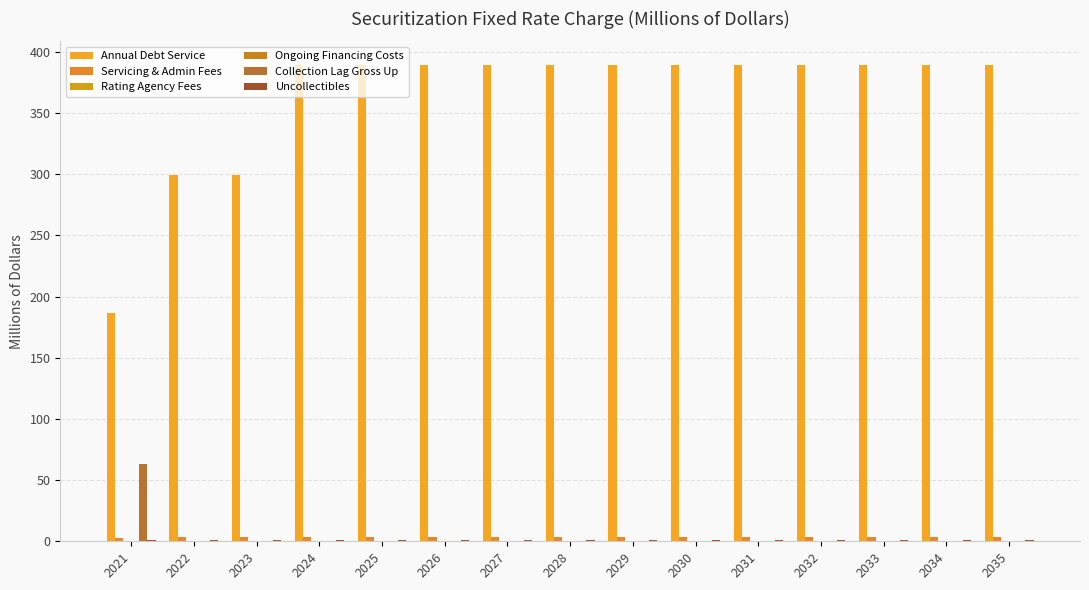

Are the bars horizontal?

No